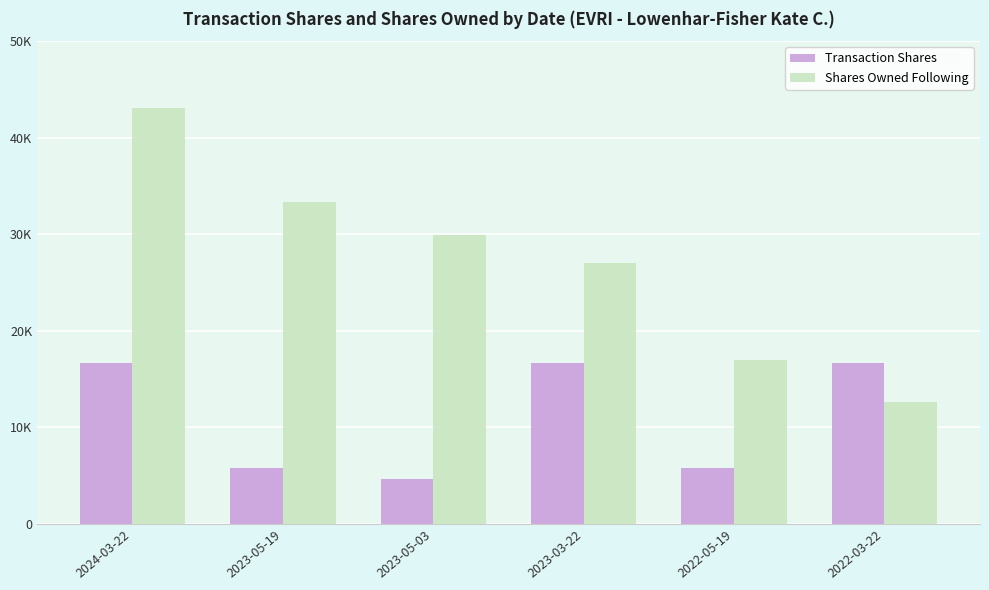

At which label is Transaction Shares closest to 10650?

2022-05-19